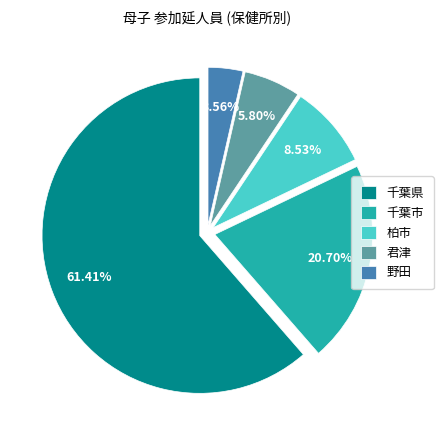

What is the majority slice?

千葉県